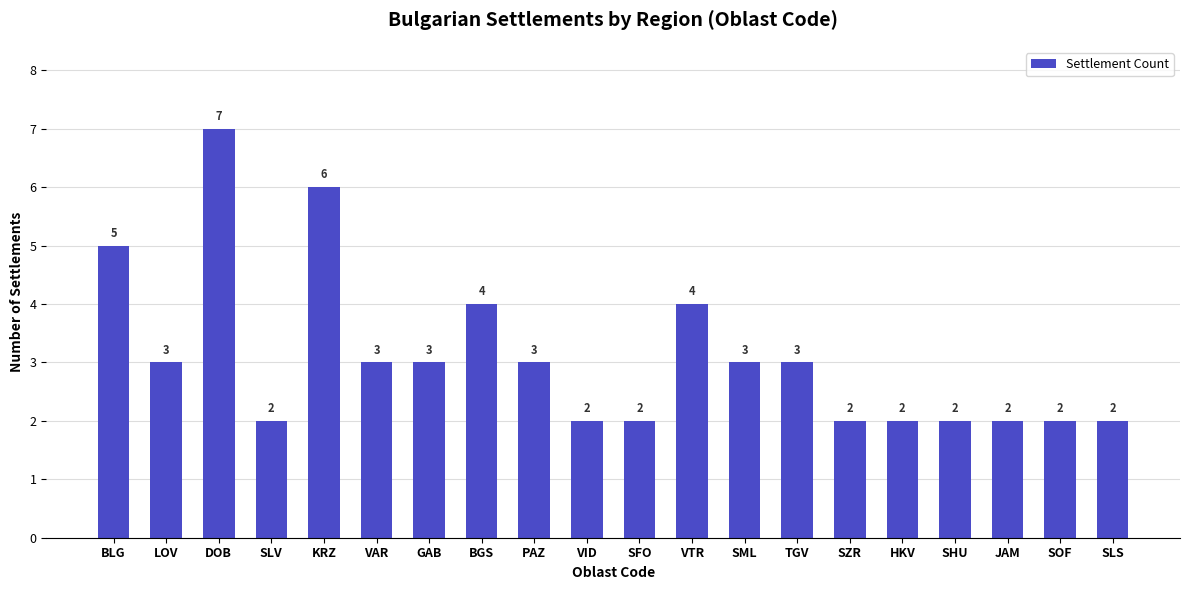

Count the values in the range 2 to 4.

17